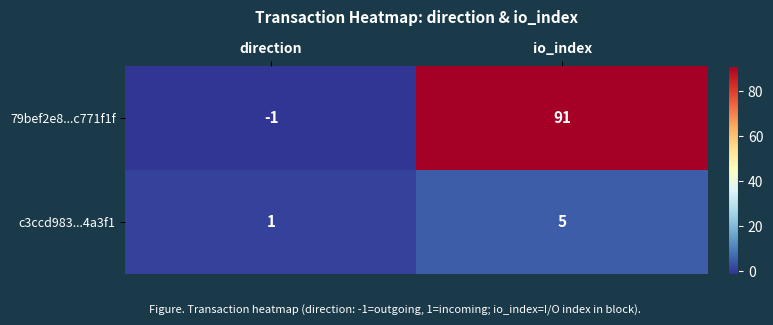

Reading right to left, list all the values displayed in this chart.

79bef2e8...c771f1f: io_index=91	direction=-1
c3ccd983...4a3f1: io_index=5	direction=1